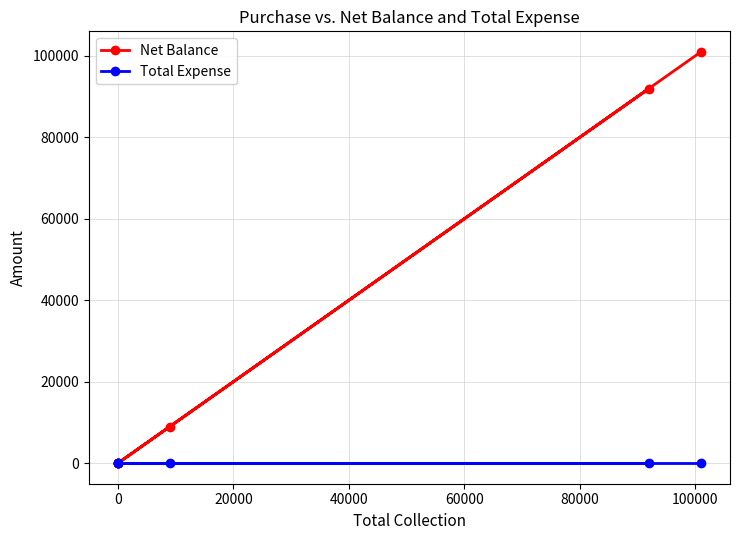

Does the chart have visible grid lines?

Yes